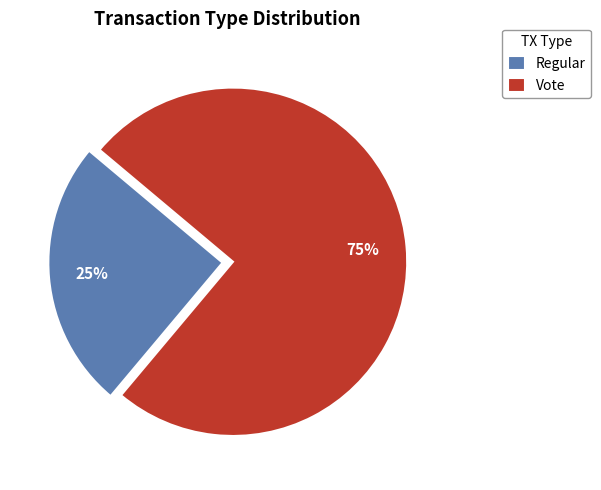

How many slices are in this pie chart?

2